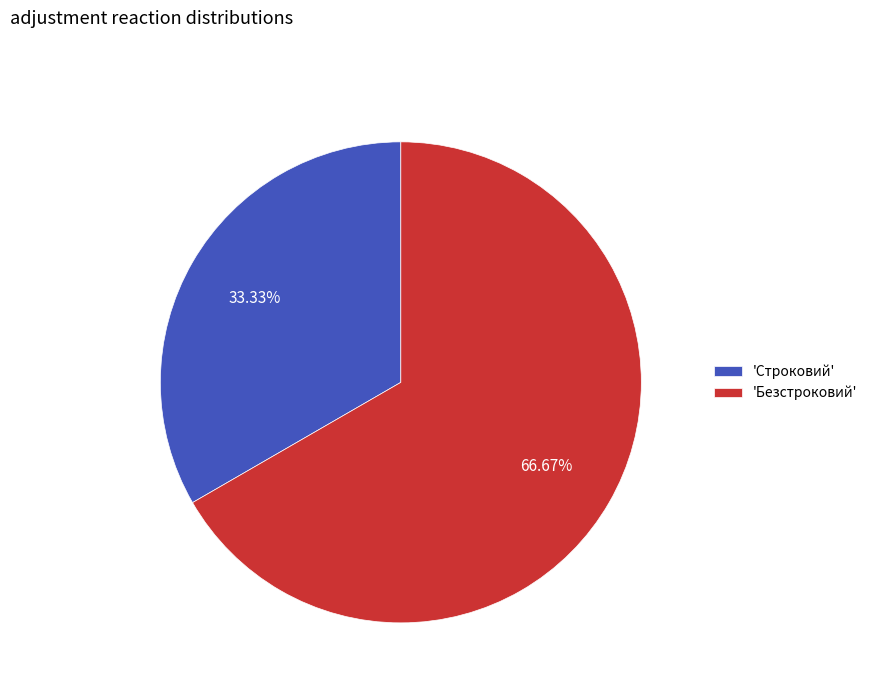

Approximately how many times larger is the value at 'Безстроковий' compared to 'Строковий'?

2.0